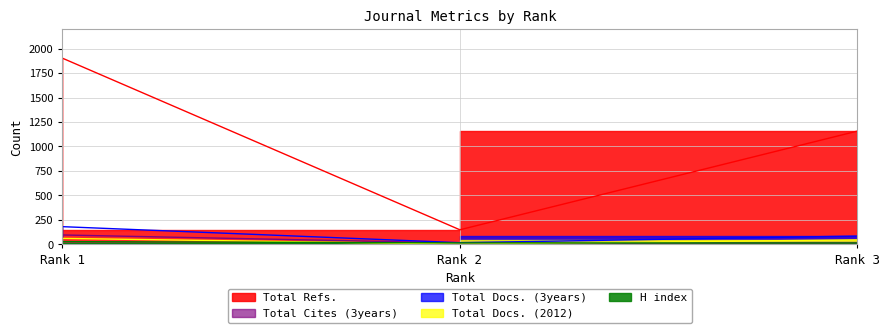

At which label does Total Refs. first exceed 1157?

Rank 1